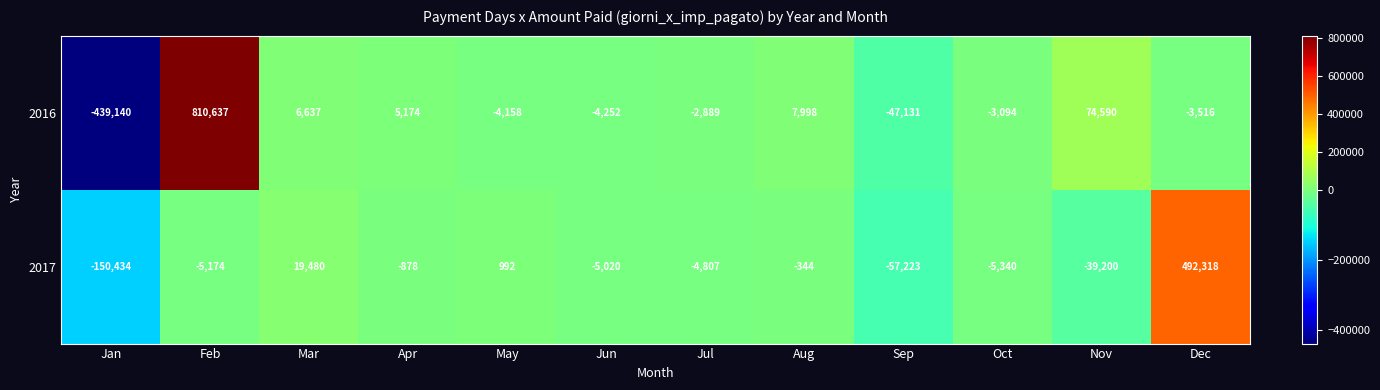

At which label does 2017 reach its minimum?

Jan